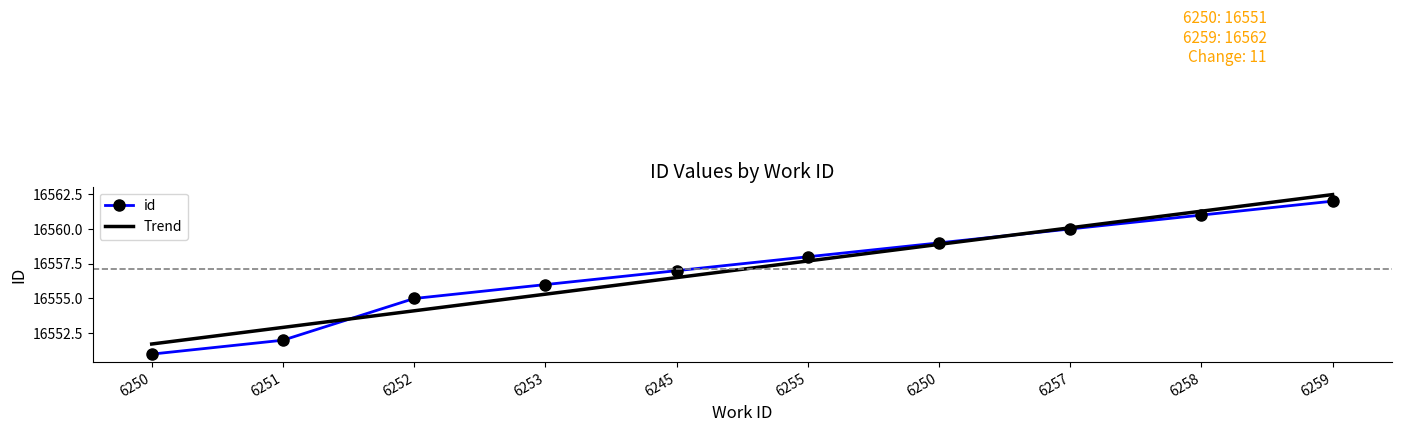

How many times do id and Trend cross each other?

2